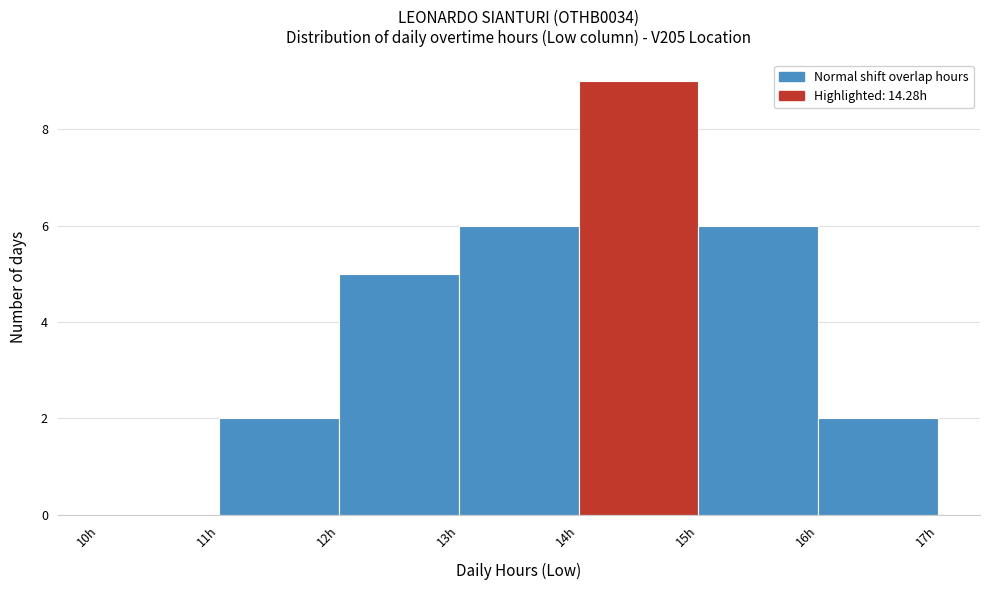

Reading left to right, list every bar in this chart as the range it spans on the x-axis followed by its height. The values are not printed on the chart, so give them approximately, as read against the axis.

10 to 11: 0
11 to 12: 2
12 to 13: 5
13 to 14: 6
14 to 15: 9
15 to 16: 6
16 to 17: 2